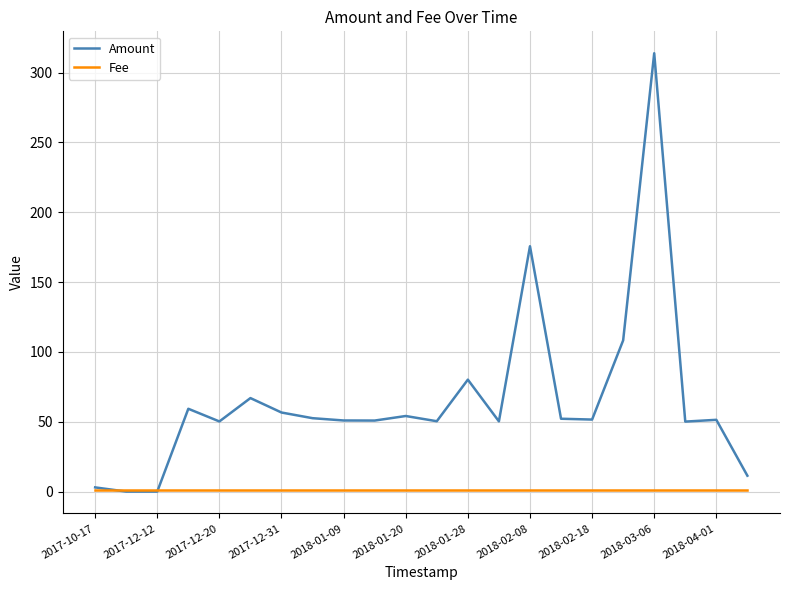

Which series has the largest total across all categories?

Amount